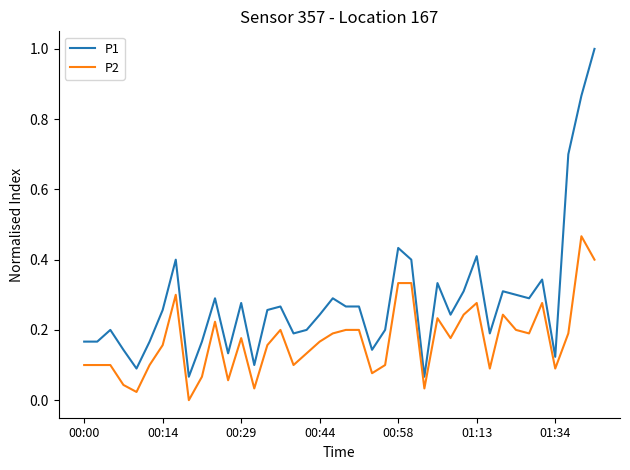

Which series has the largest total across all categories?

P1